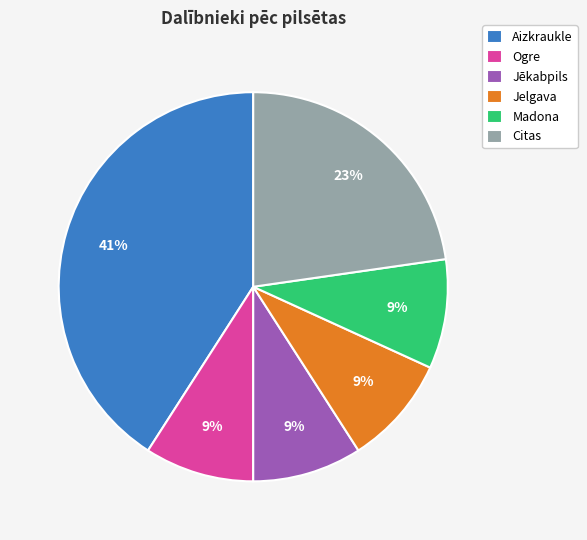

To the nearest percent, what percentage of the pie is Jēkabpils?

9%